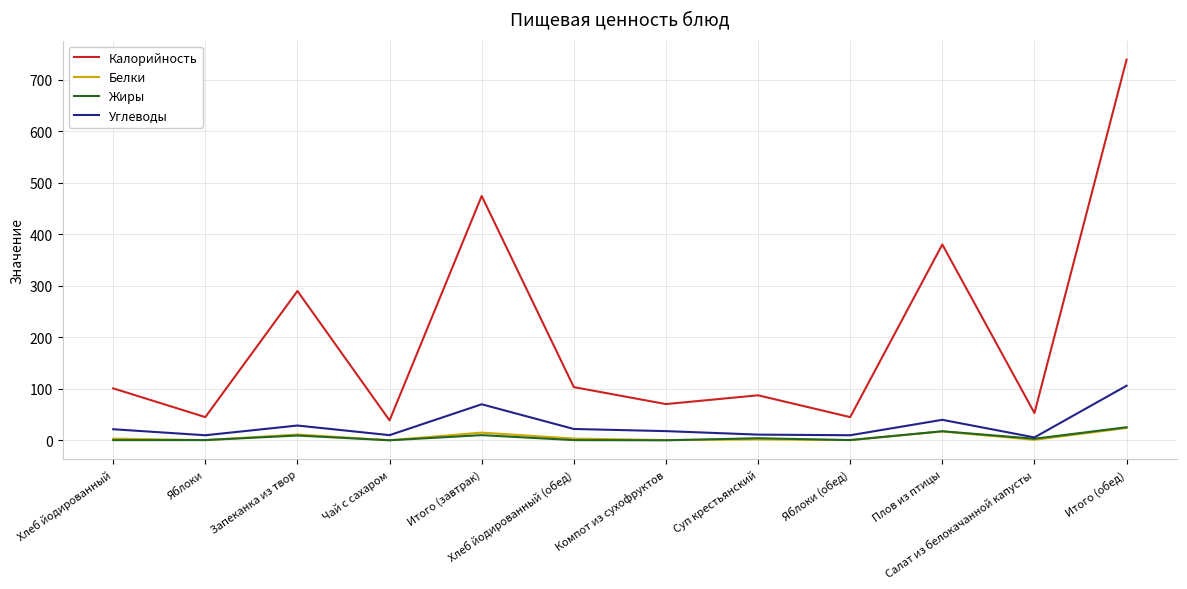

Is it true that Жиры equals 0.3 at Хлеб йодированный?

True